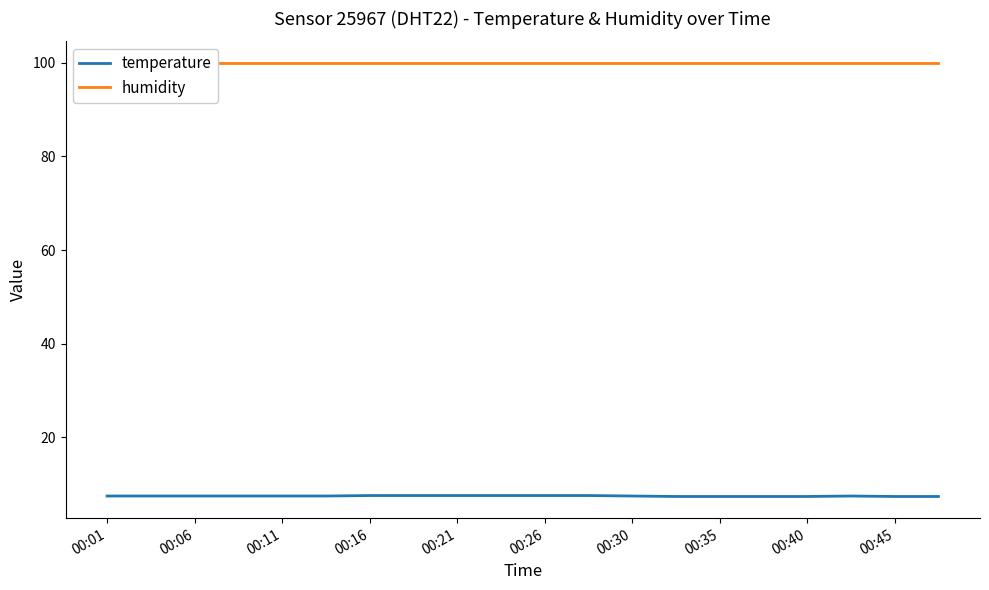

The value of temperature at 00:01 is 10.9. True or false?

False